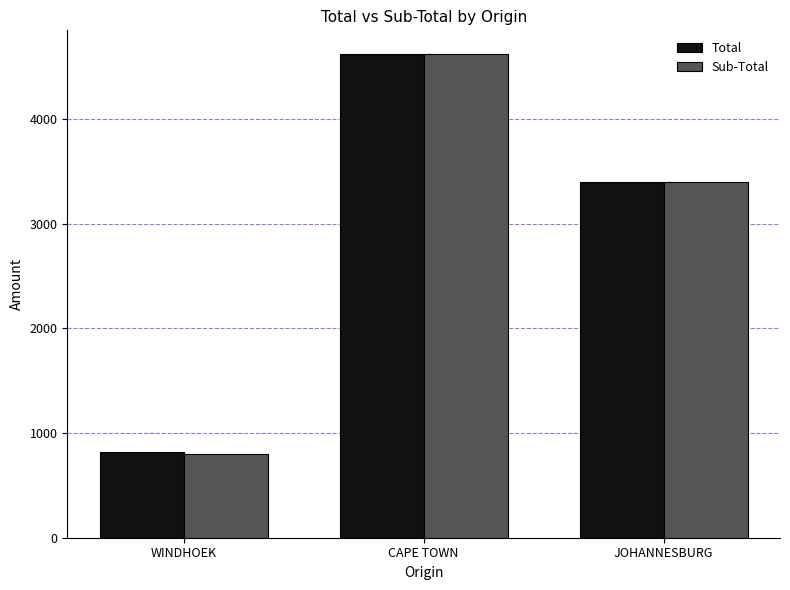

What position from the left is WINDHOEK?

1